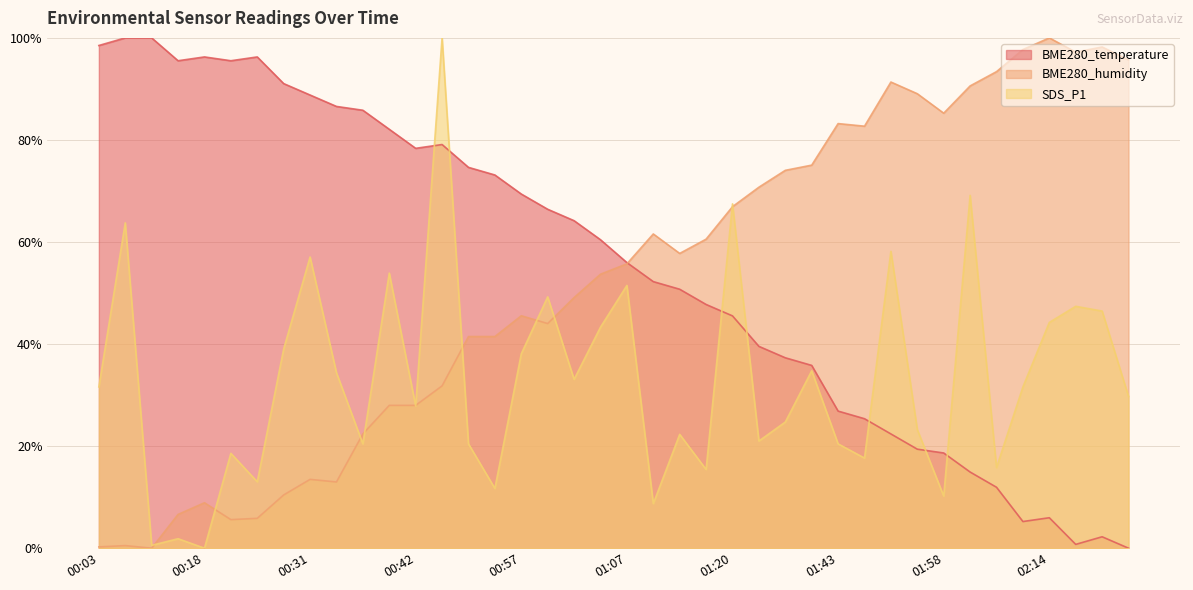

True or false: BME280_temperature has a value of 50.7 at 01:14.

True